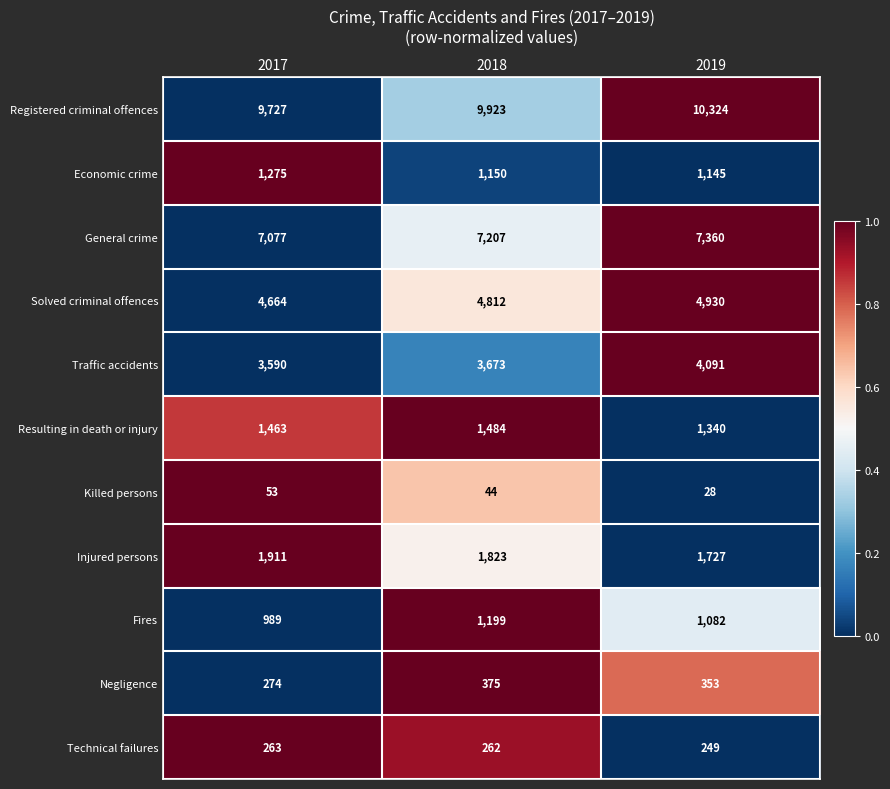

Which category has the lowest value across all series?

2019